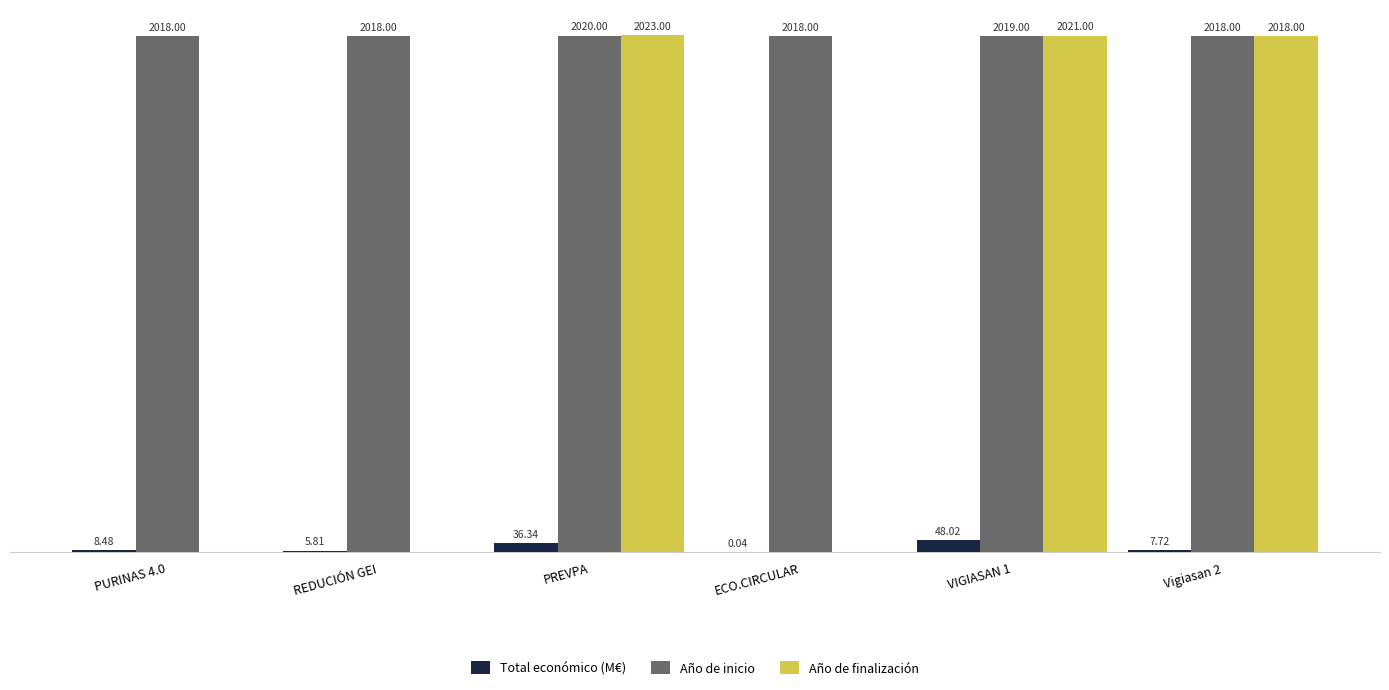

Which series has the widest spread of values?

Total económico (M€)